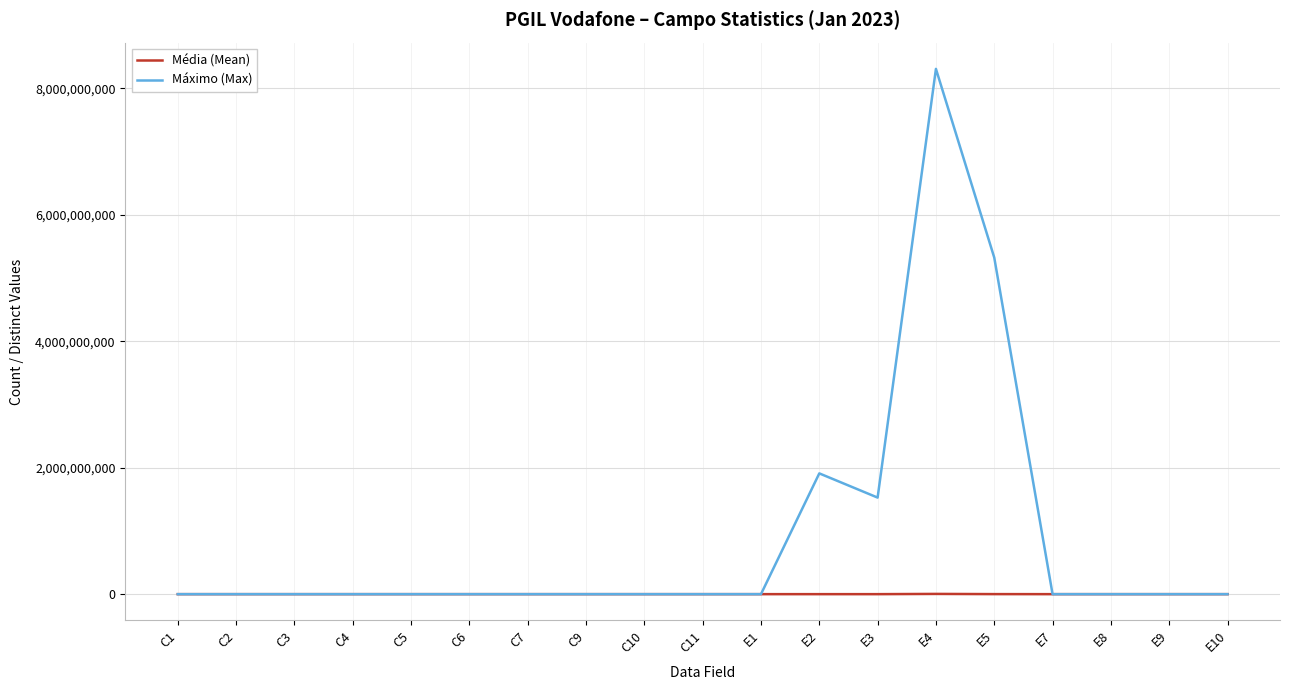

Where does the Média (Mean) series first go above 33?

C1